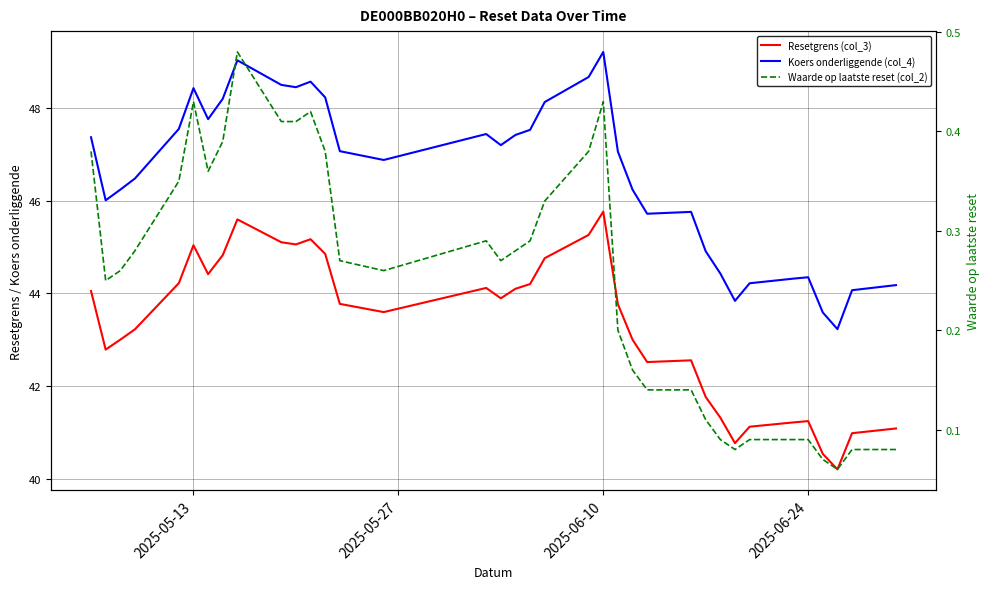

In Koers onderliggende (col_4), how many points are higher than both neighbors (excluding endpoints)?

7